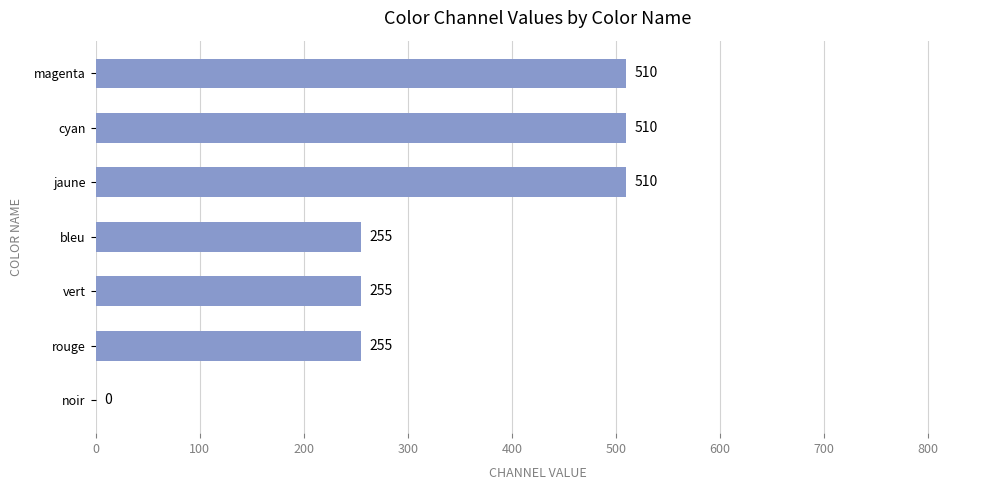

What is the sum of all values?

2295